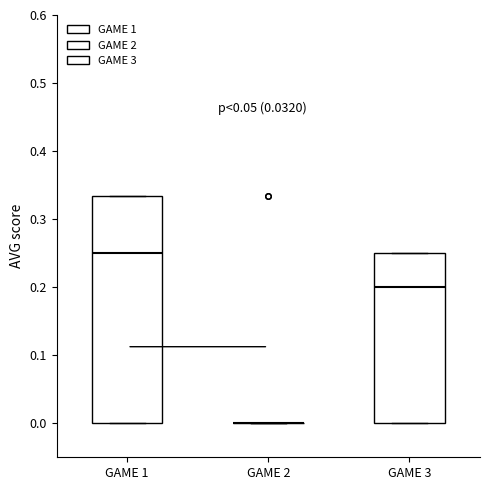

Comparing the boxes themselves (not the whiskers), which one is the tallest?

GAME 1